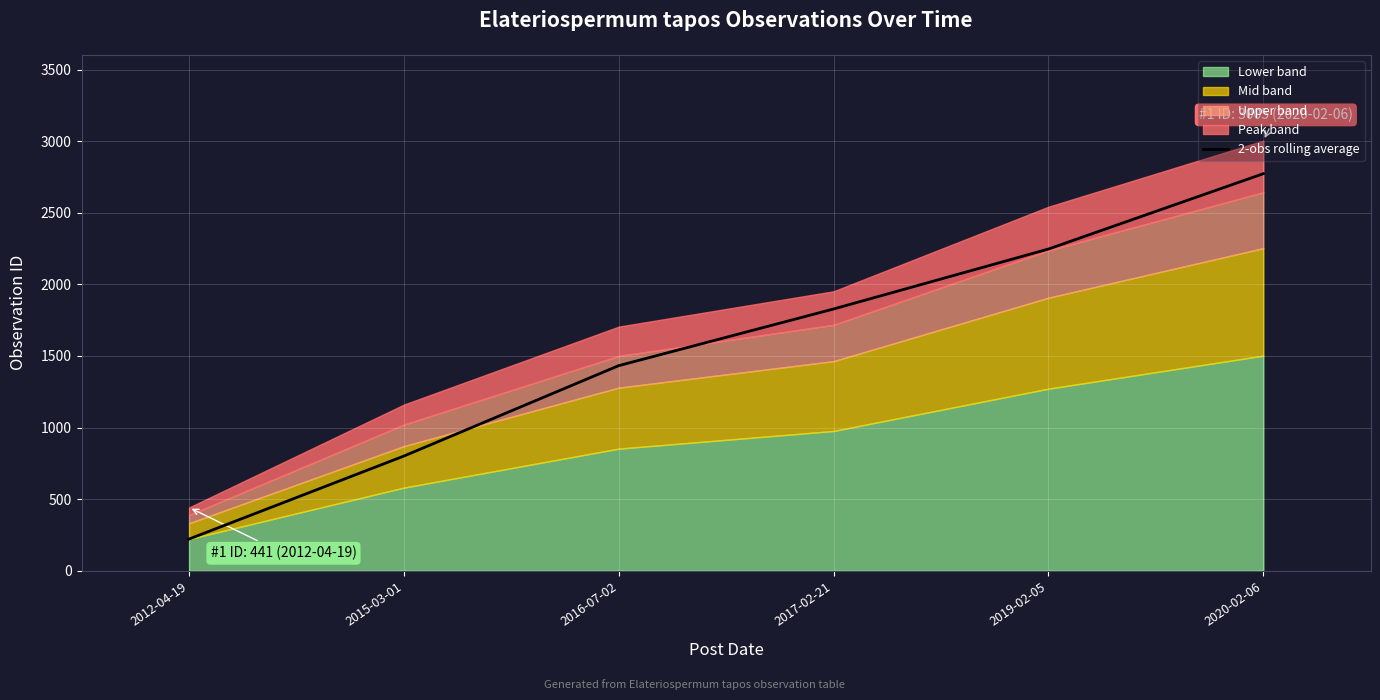

True or false: the data has more than 0 interior local peaks.

False